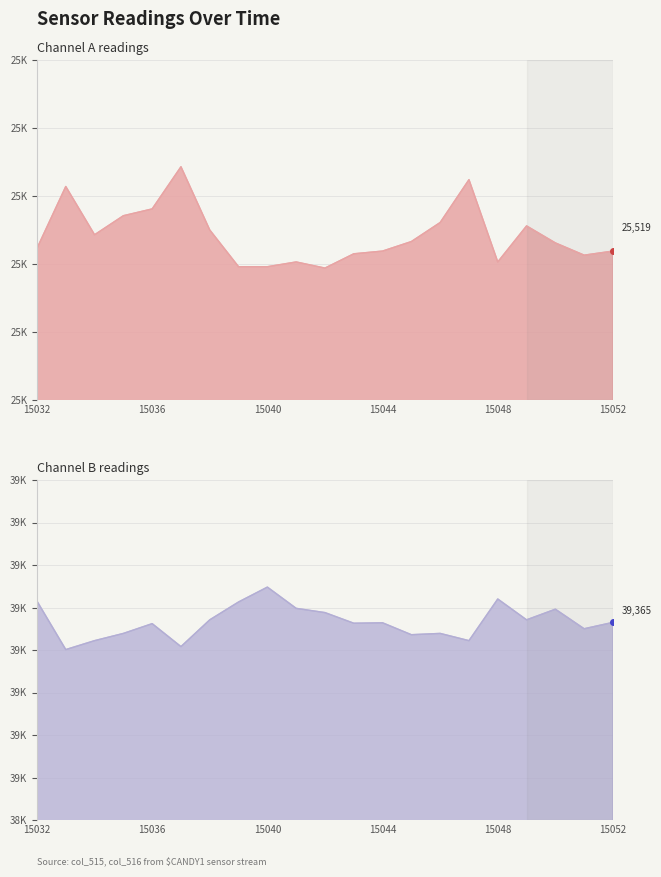

True or false: col_515 and col_516 cross at least once.

False